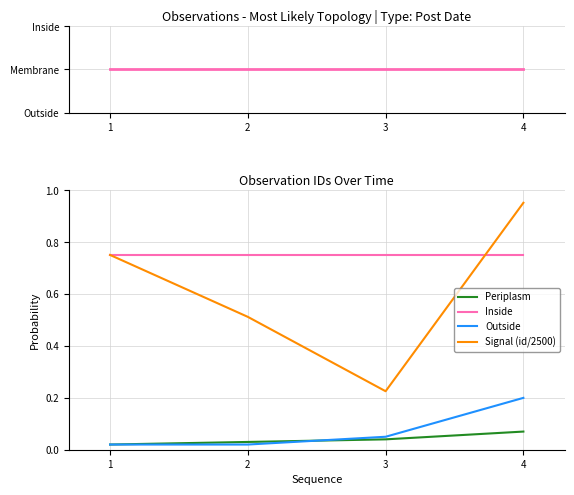

Is the value of Signal (id/2500) at 2 greater than the value of Inside at 4?

No